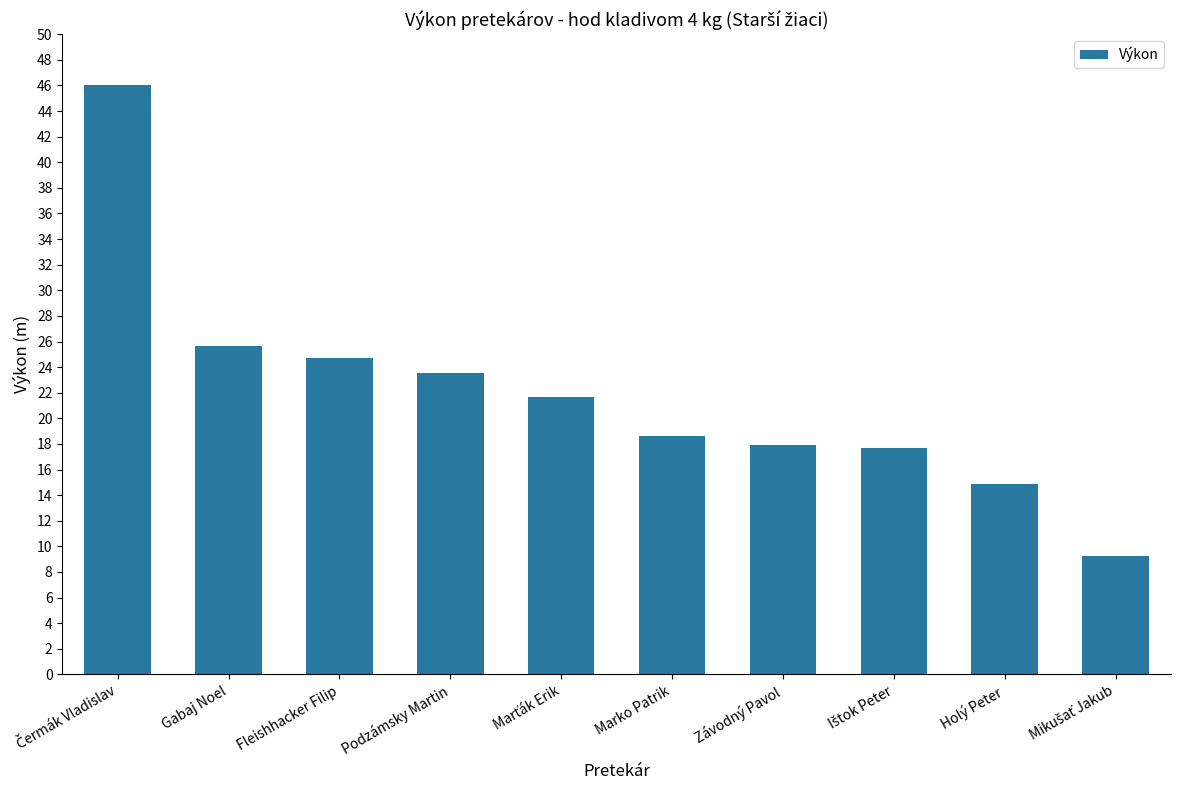

What is the label of the 9th bar from the left?

Holý Peter